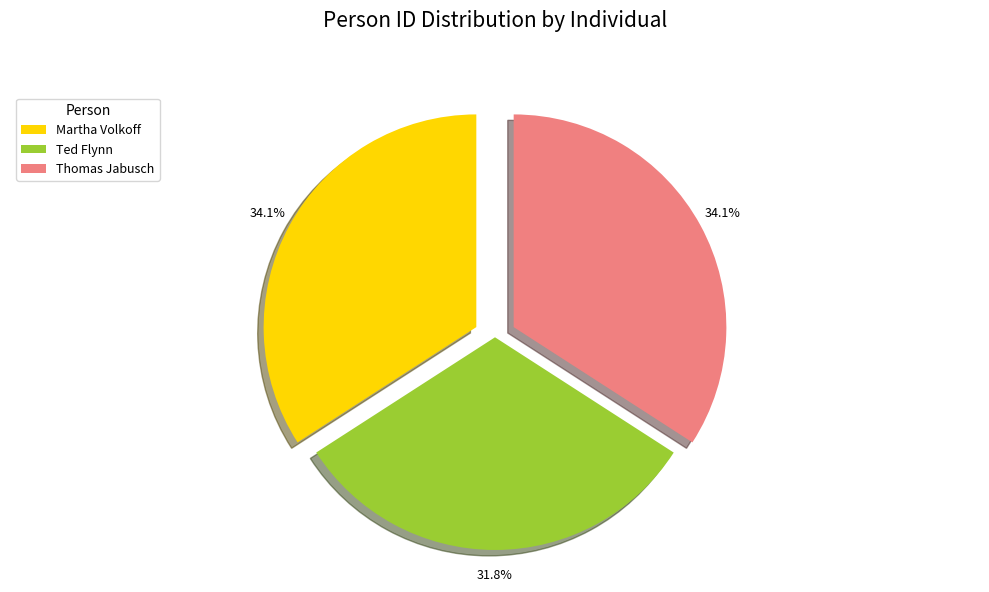

To the nearest percent, what is the combined percentage of Thomas Jabusch and Ted Flynn?

66%